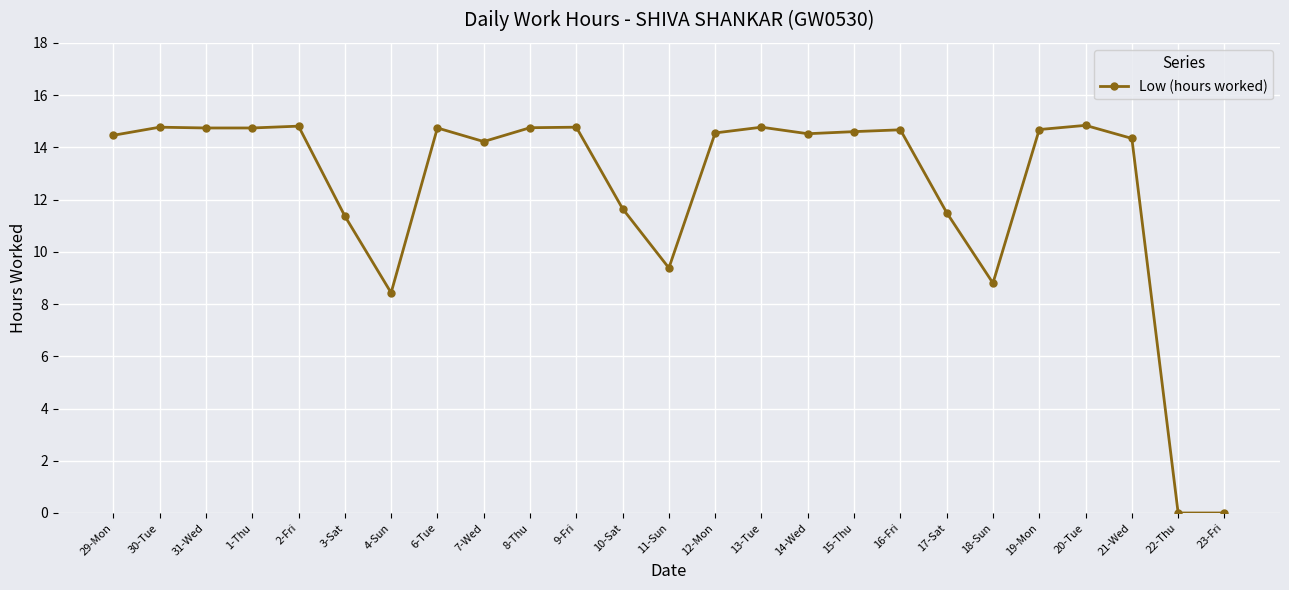

What is the change in value from 29-Mon to 18-Sun?

-5.7